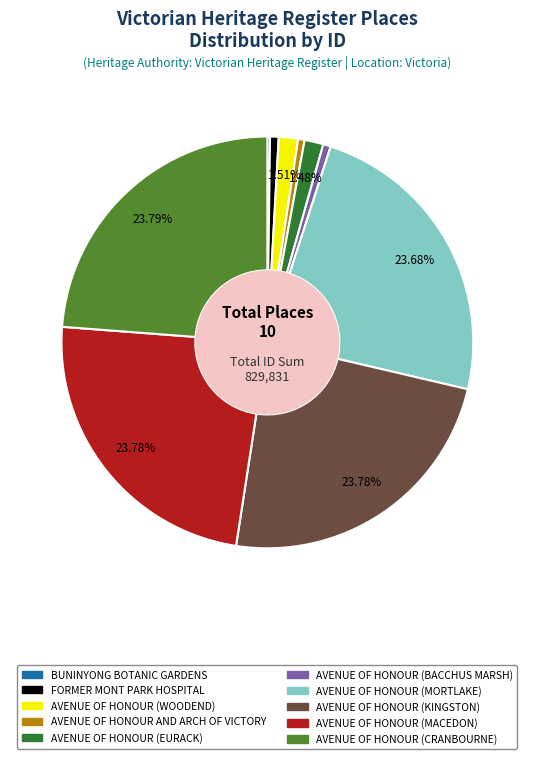

The FORMER MONT PARK HOSPITAL slice represents 1% of the pie. True or false?

True